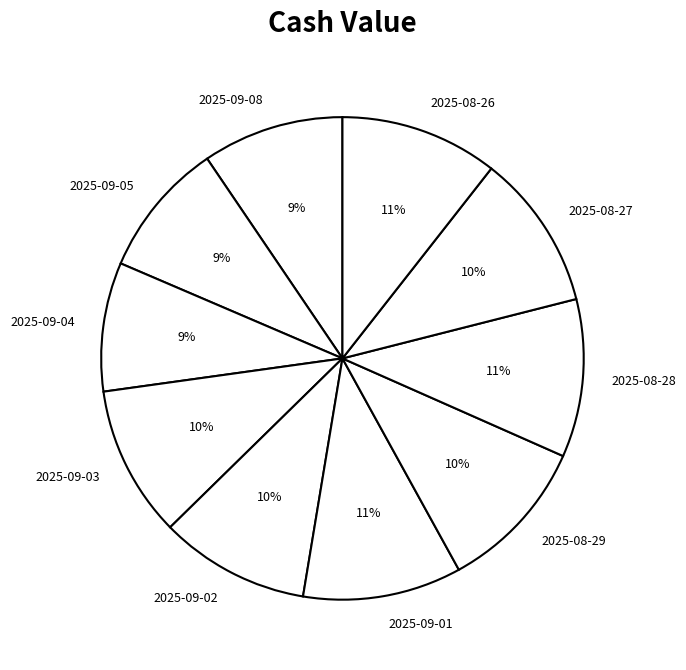

Is the sum of 2025-09-04 and 2025-08-29 greater than half?

No